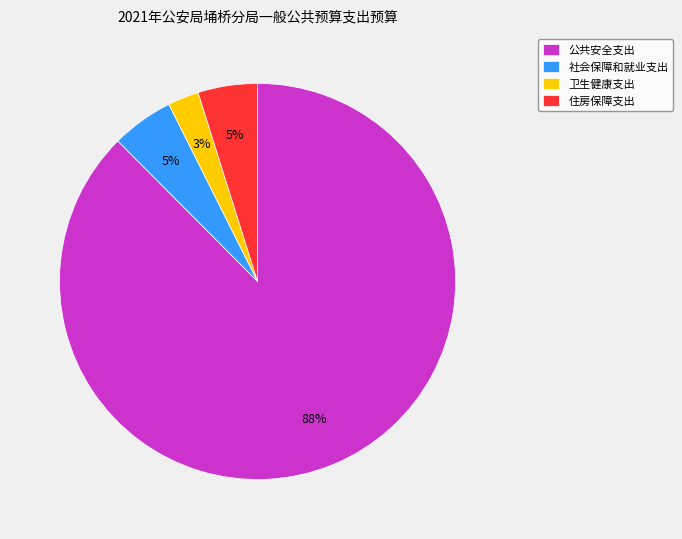

Between 住房保障支出 and 公共安全支出, which is larger?

公共安全支出